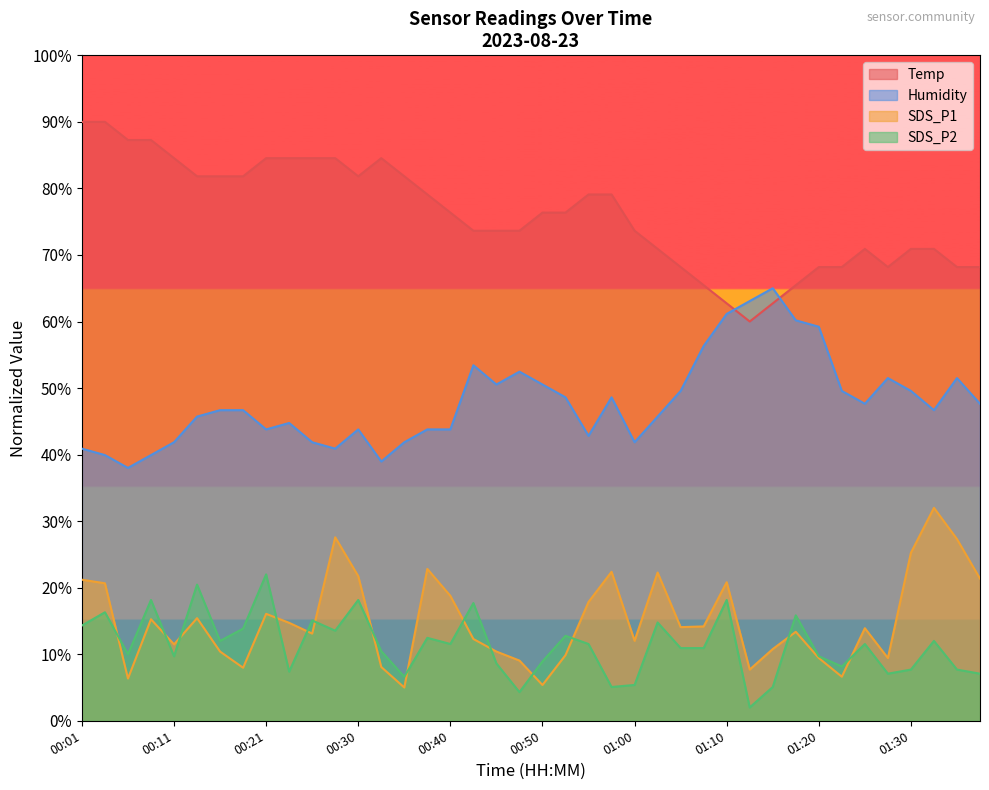

At which category does SDS_P2 reach its first local valley?

00:06